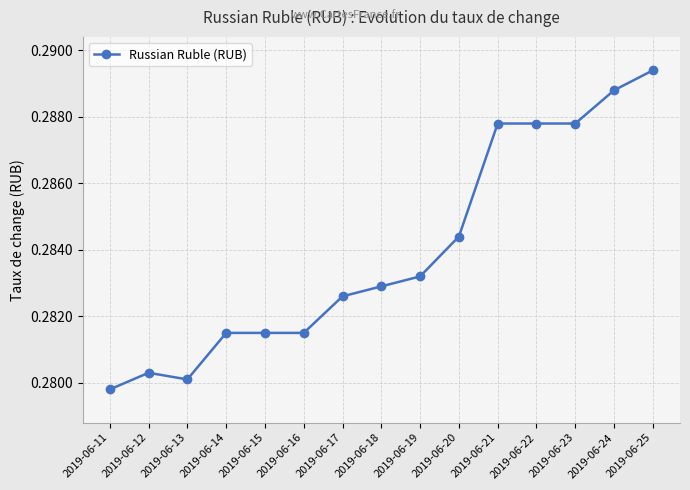

At which category does the data reach its first local peak?

2019-06-12